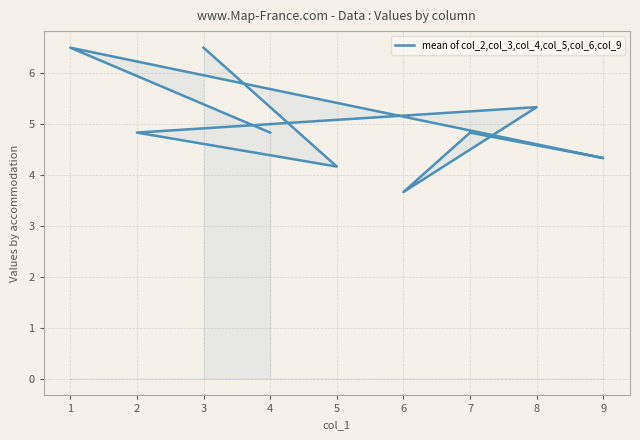

What is the minimum value shown in the chart?

3.7